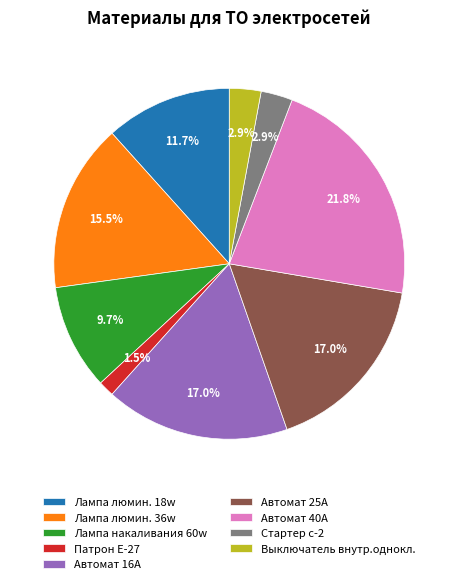

Count the number of slices in the pie.

9